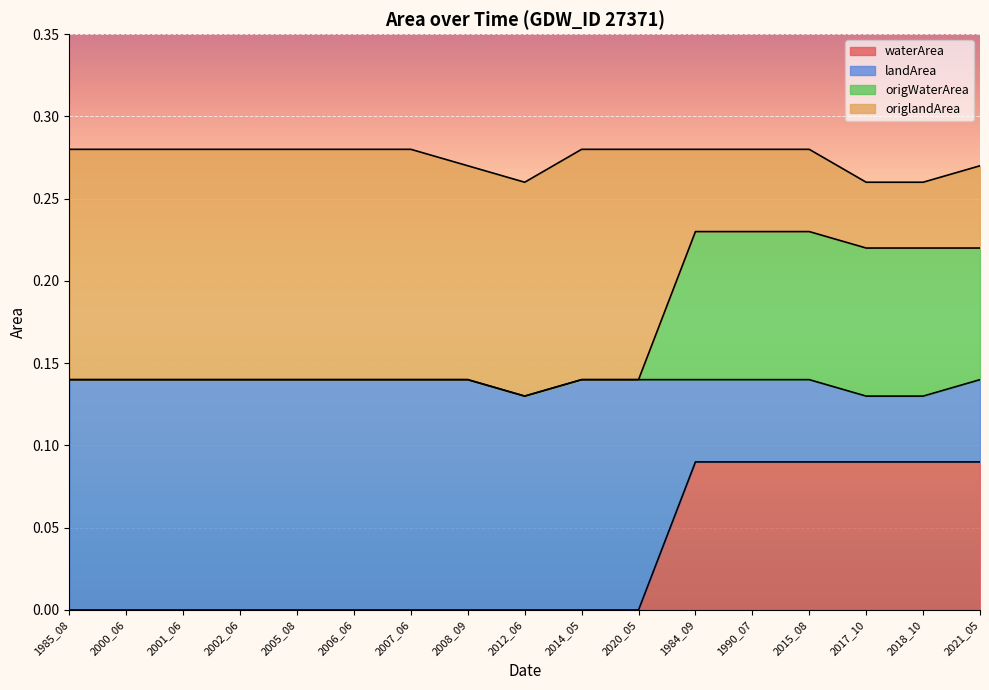

Which series has the largest range (max minus min)?

landArea